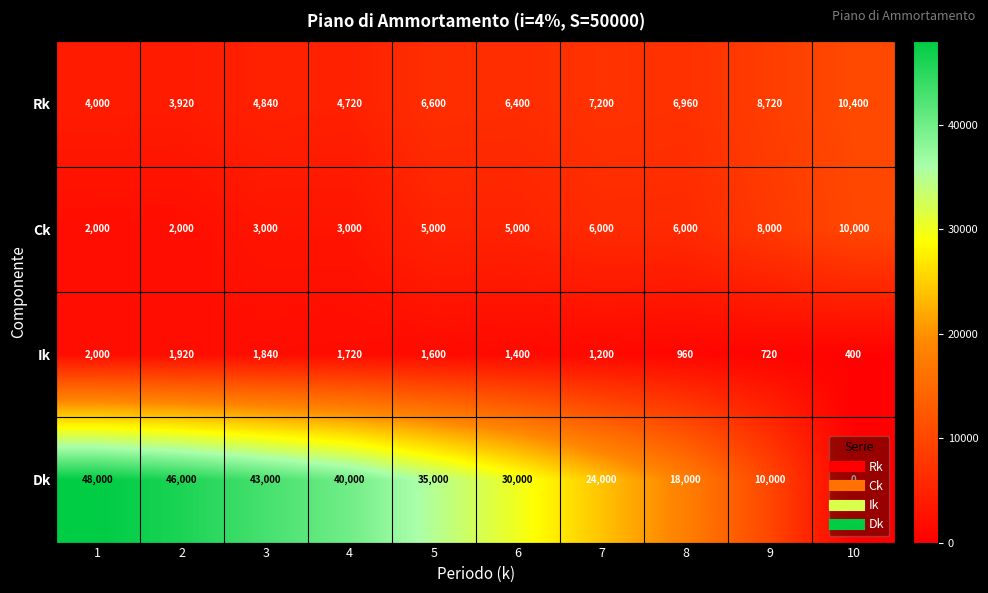

What is the greatest value displayed?

48000